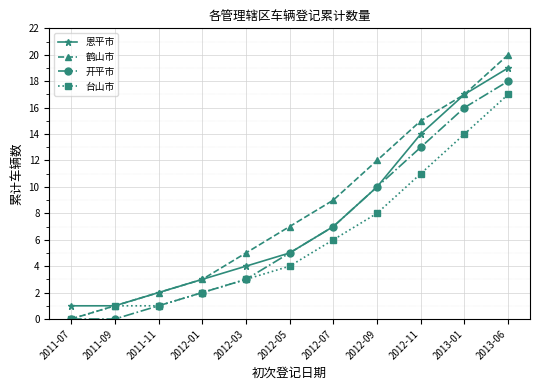

Reading left to right, list all the values displayed in this chart.

恩平市: 2011-07=1	2011-09=1	2011-11=2	2012-01=3	2012-03=4	2012-05=5	2012-07=7	2012-09=10	2012-11=14	2013-01=17	2013-06=19
鹤山市: 2011-07=0	2011-09=1	2011-11=2	2012-01=3	2012-03=5	2012-05=7	2012-07=9	2012-09=12	2012-11=15	2013-01=17	2013-06=20
开平市: 2011-07=0	2011-09=0	2011-11=1	2012-01=2	2012-03=3	2012-05=5	2012-07=7	2012-09=10	2012-11=13	2013-01=16	2013-06=18
台山市: 2011-07=0	2011-09=1	2011-11=1	2012-01=2	2012-03=3	2012-05=4	2012-07=6	2012-09=8	2012-11=11	2013-01=14	2013-06=17